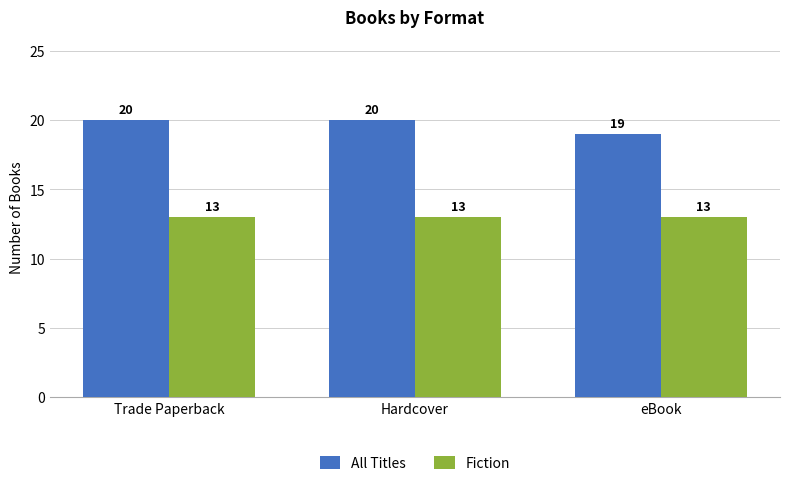

What is the maximum value shown in the chart?

20